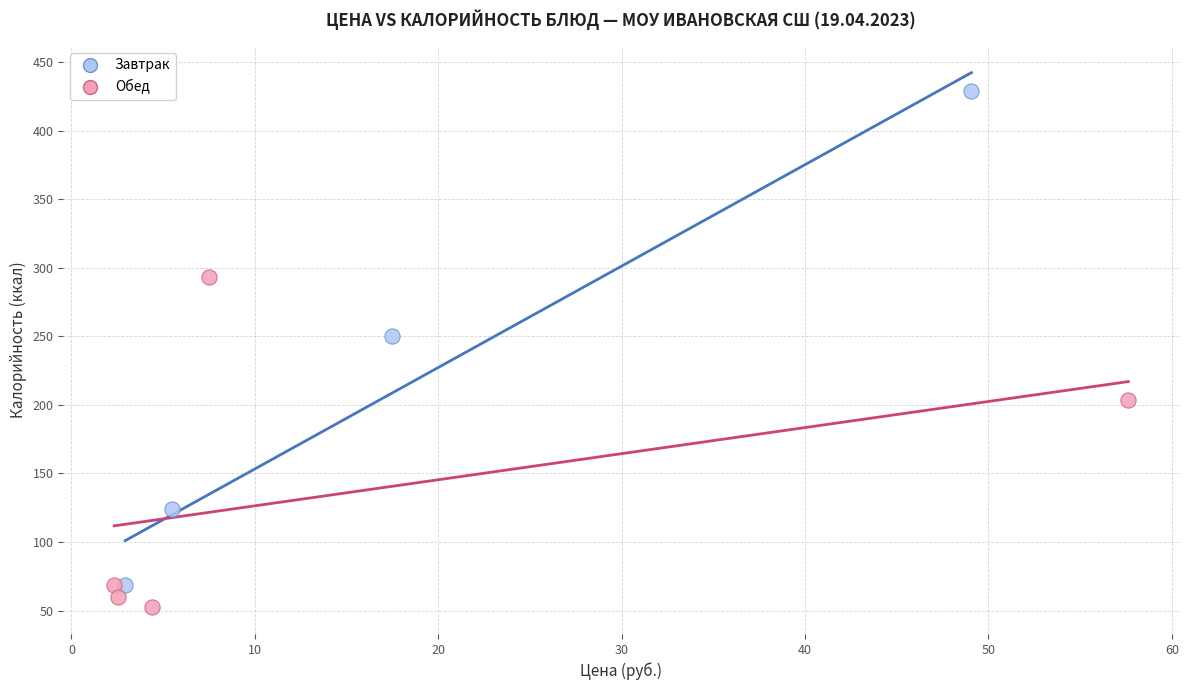

Which series reaches the maximum Y coordinate?

Завтрак